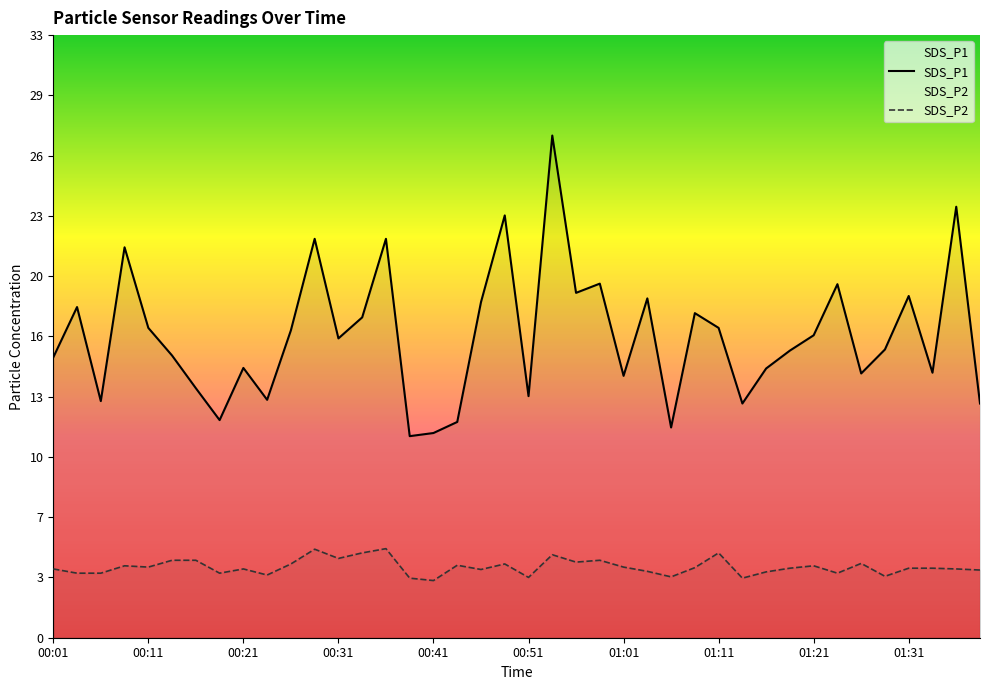

Which category has the lowest value across all series?

00:41